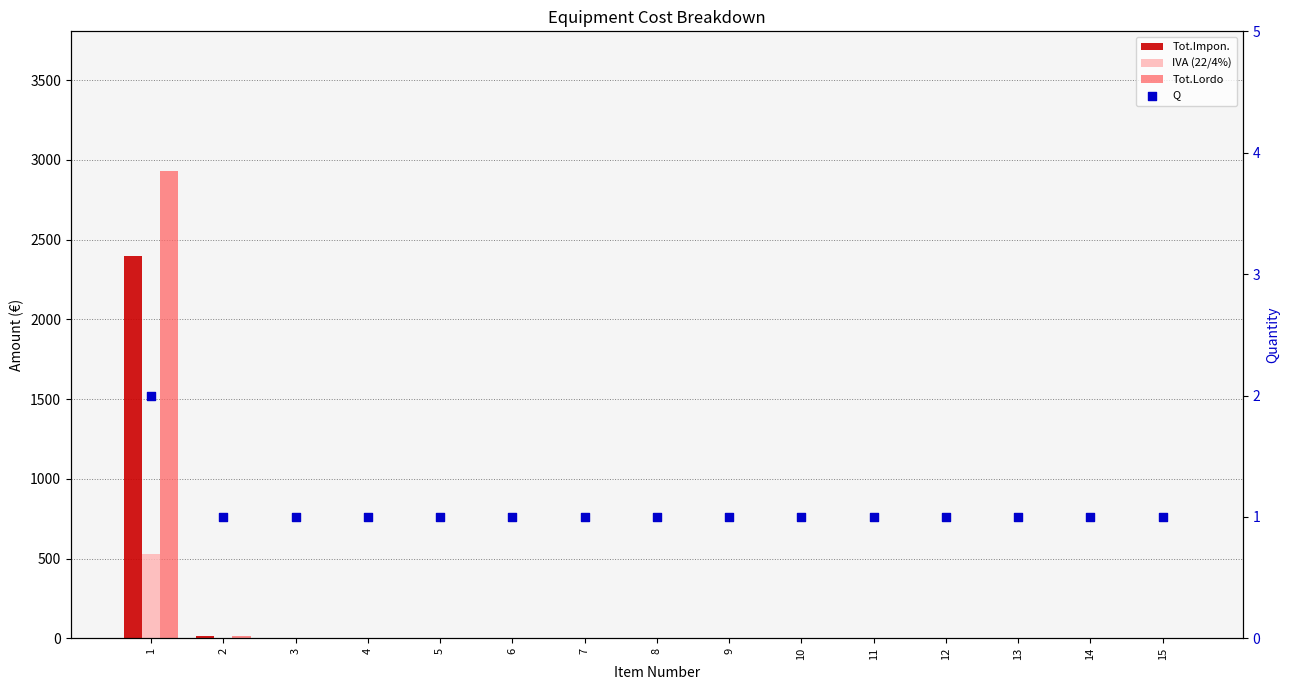

At how many categories does at least one series exceed 253?

1